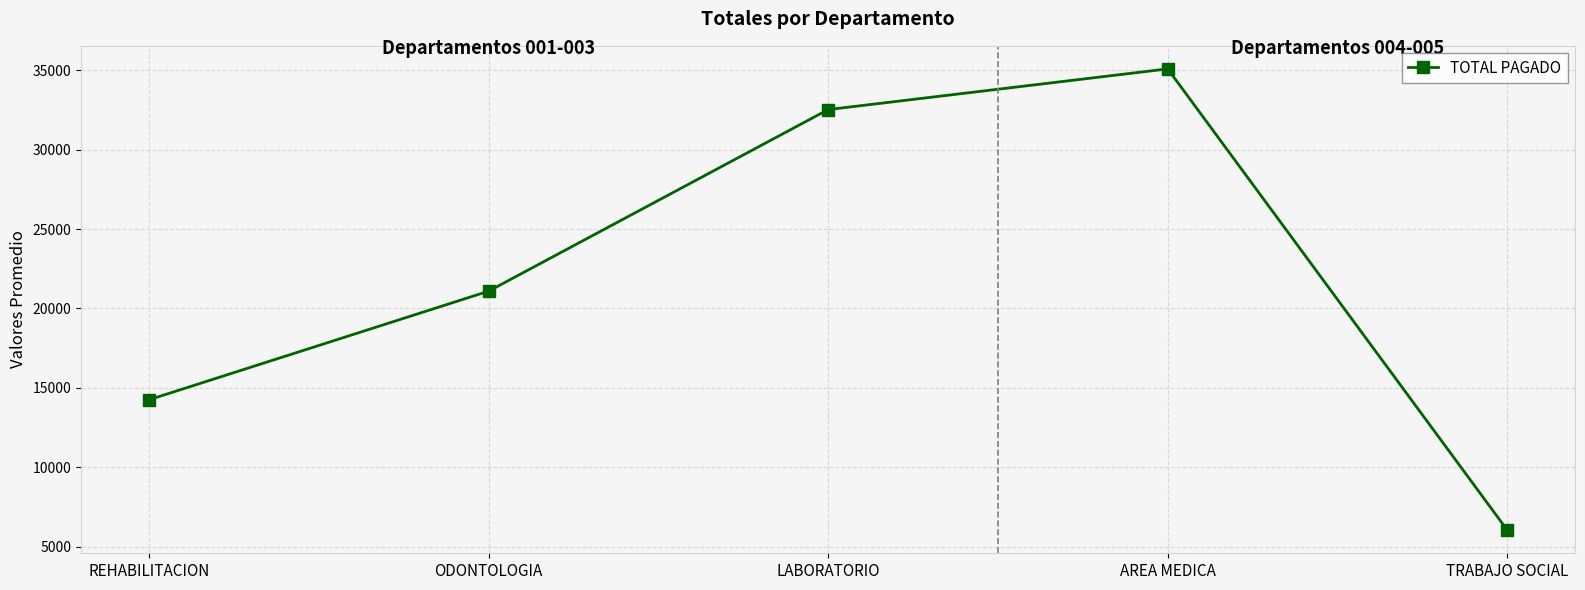

Reading left to right, extract all data points from this chart.

14244.1	21085.2	32524.9	35088.4	6027.9